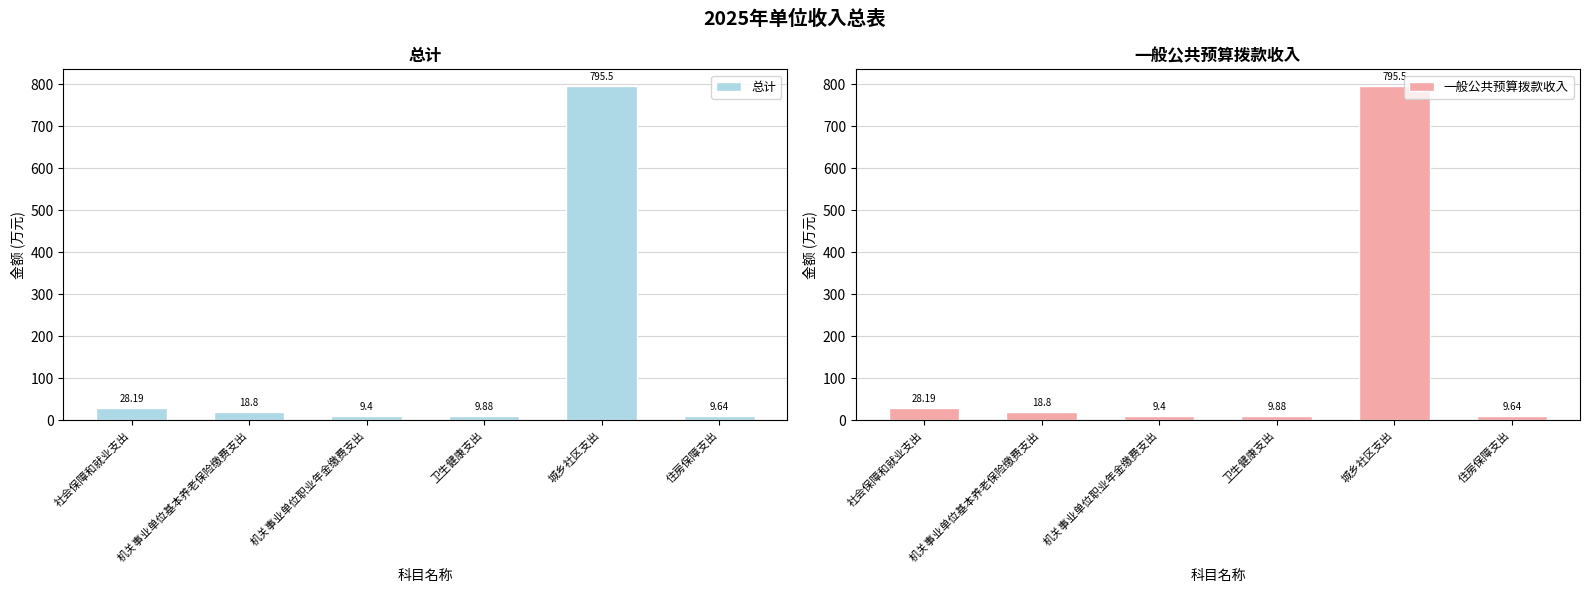

Which has a higher value, 卫生健康支出 or 社会保障和就业支出?

社会保障和就业支出